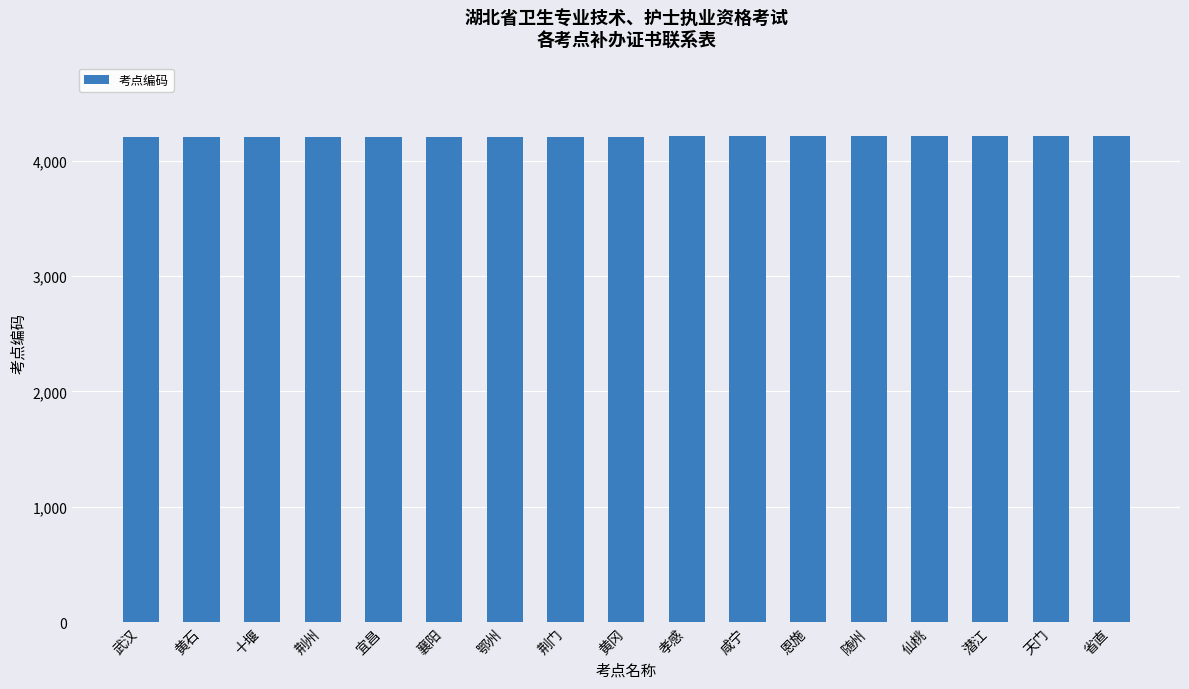

What is the minimum value shown in the chart?

4201